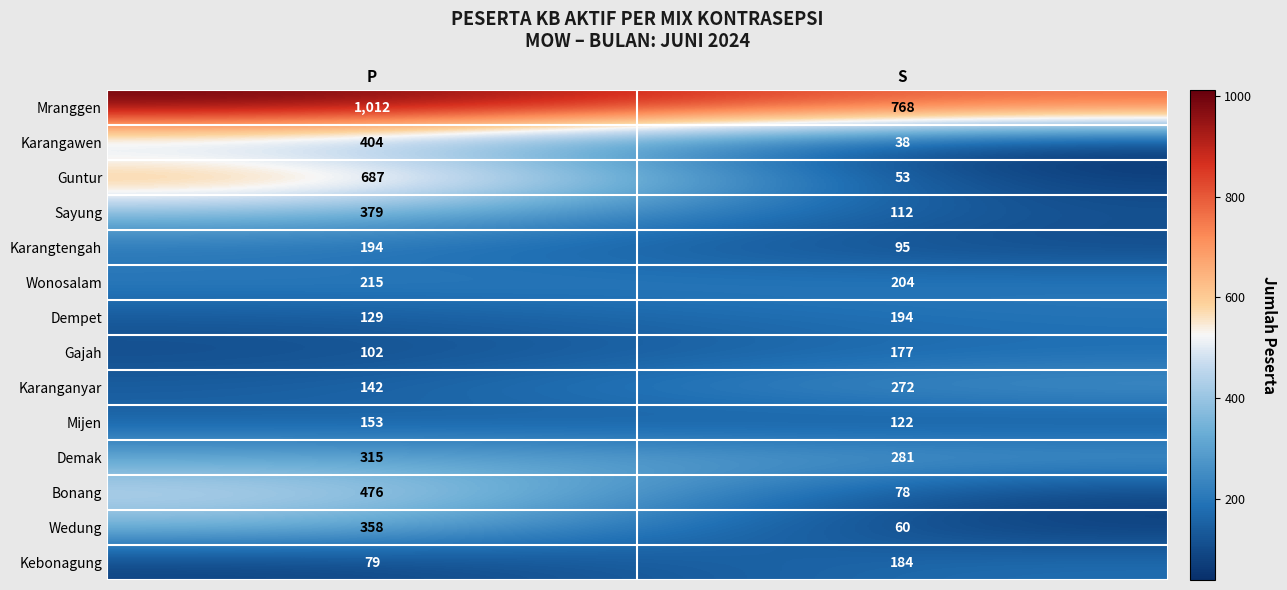

What is the total value across all series at S?

2638